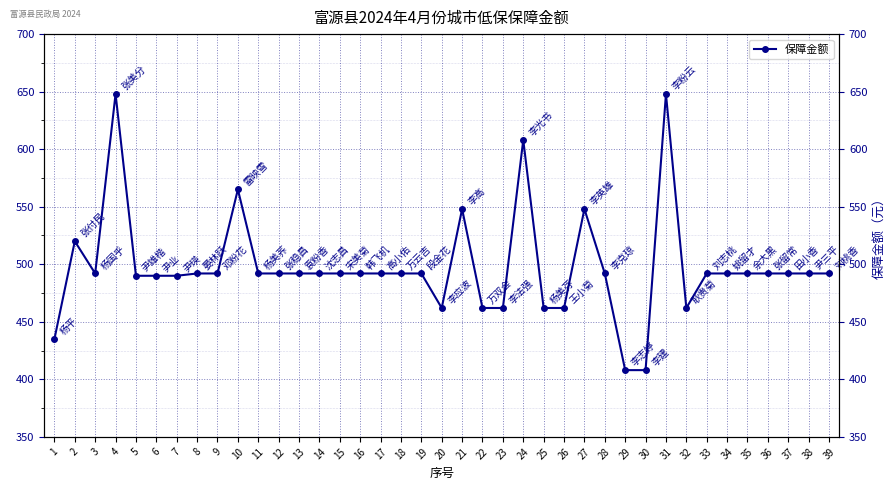

Where is the first local minimum?

3